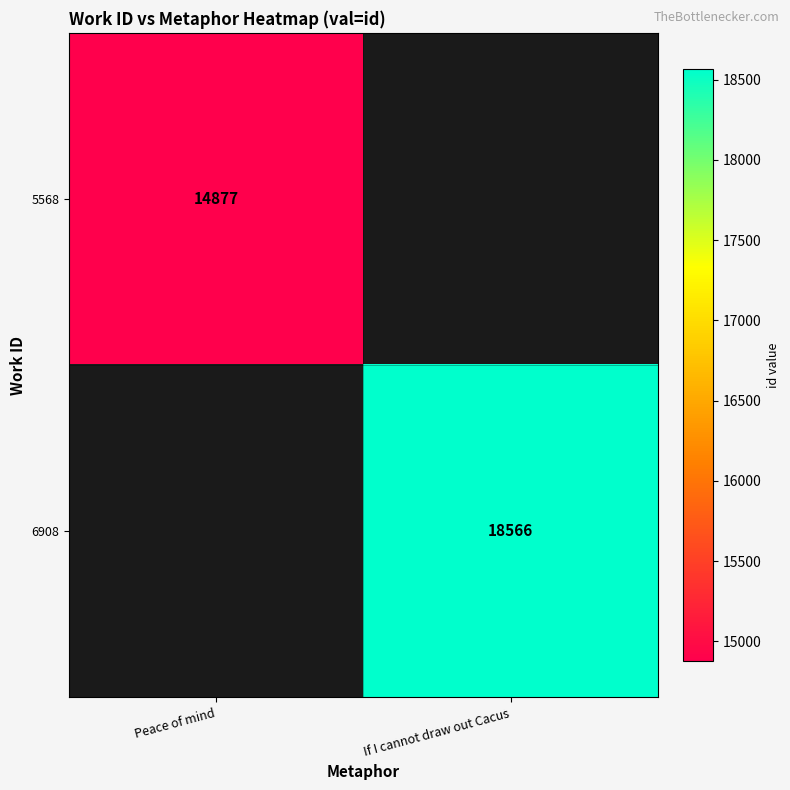

At which category is the sum across all series the highest?

If I cannot draw out Cacus